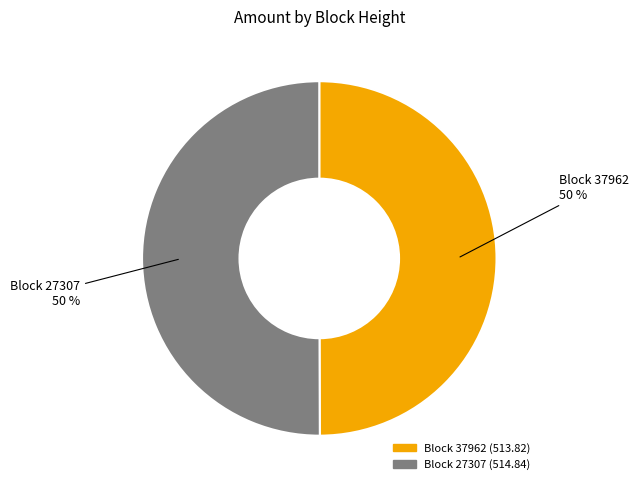

What is the ratio of the value at Block 37962 to the value at Block 27307?

1.0